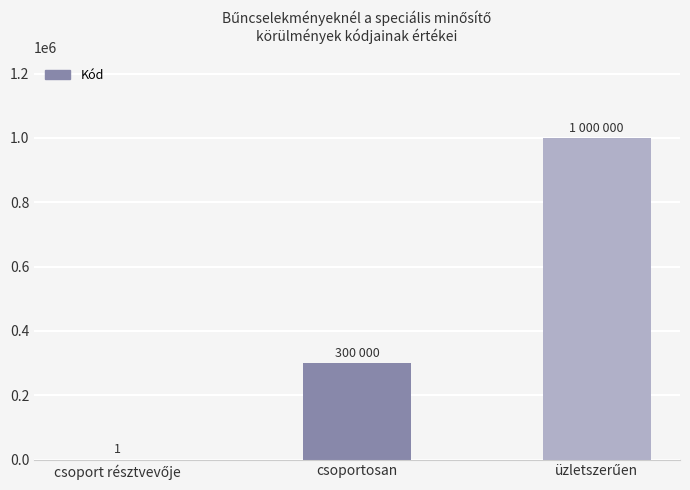

The value at csoportosan is 446173. True or false?

False